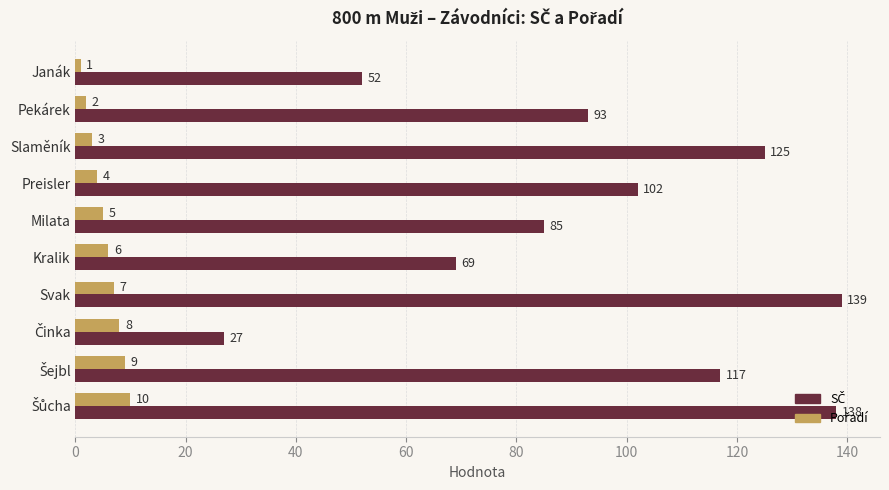

At how many categories does at least one series exceed 17?

10